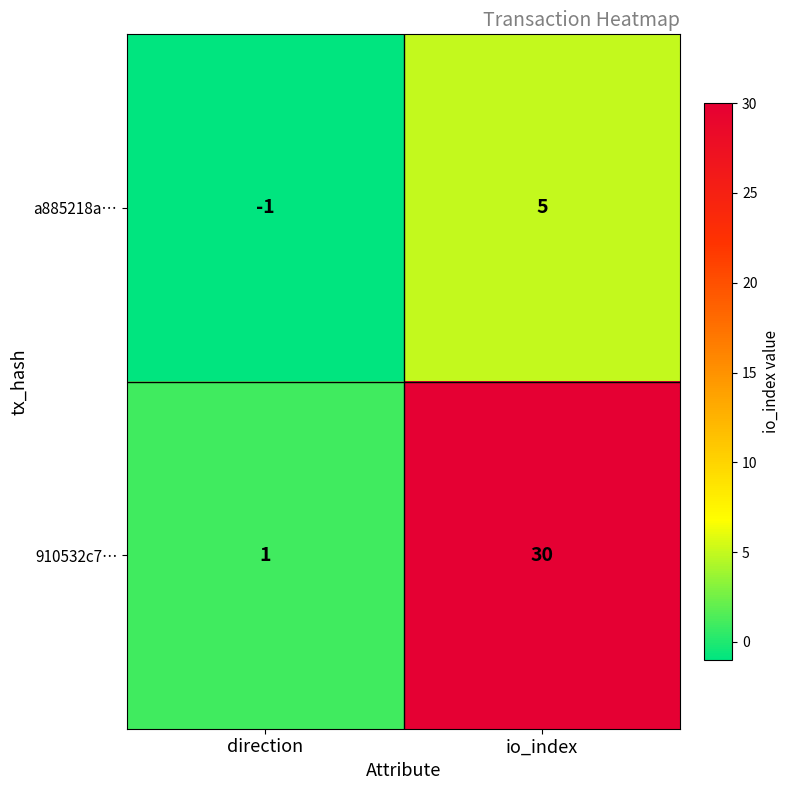

At which category does the chart reach its peak across all series?

io_index